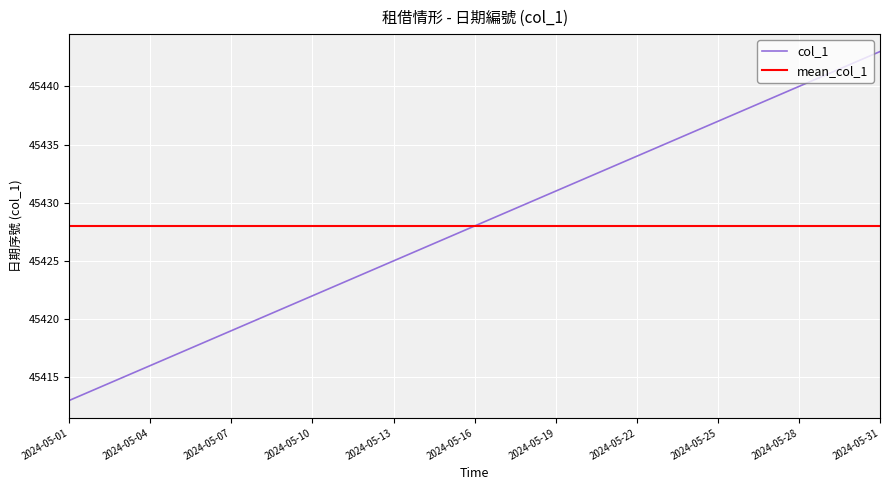

Where is the data nearest to the value 45428?

2024-05-16